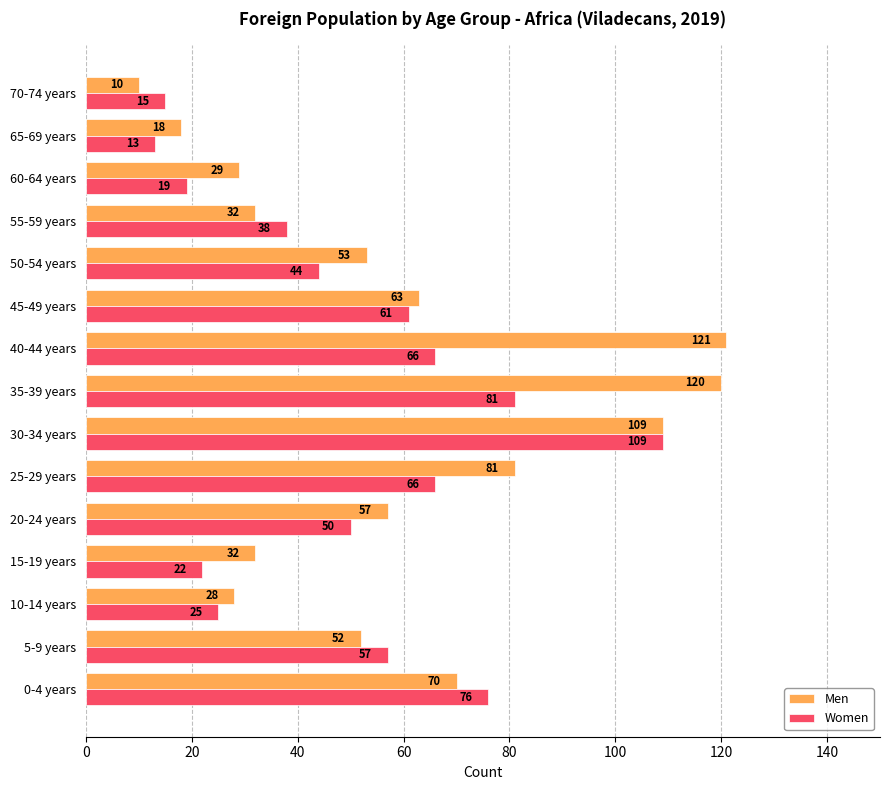

Is the value of Women at 30-34 years greater than the value of Men at 50-54 years?

Yes